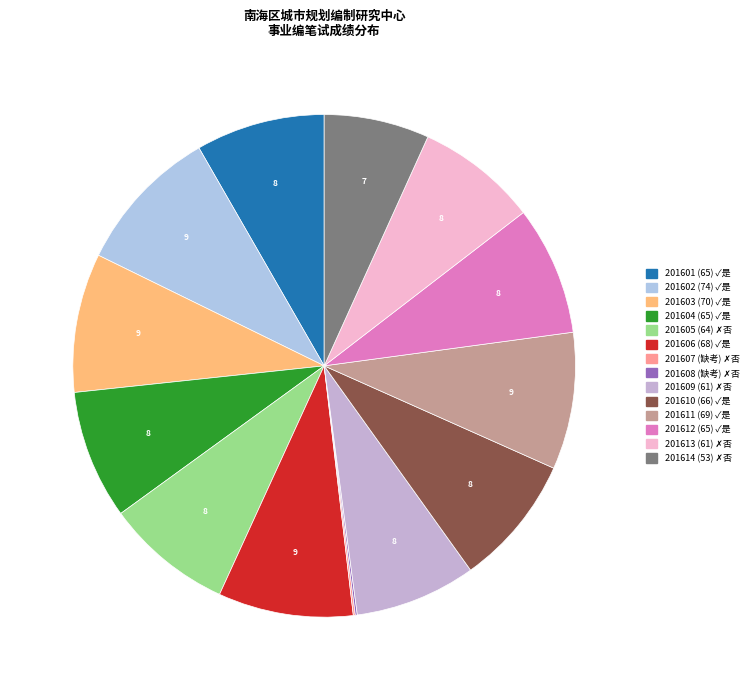

How many slices are in this pie chart?

14